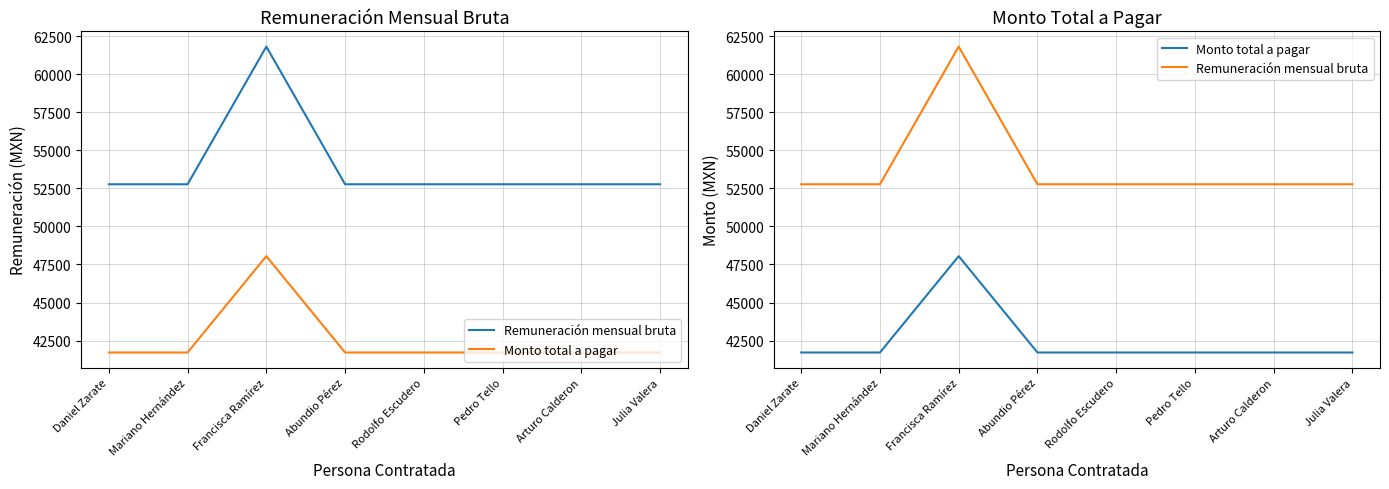

Which series has the largest total across all categories?

Remuneración mensual bruta